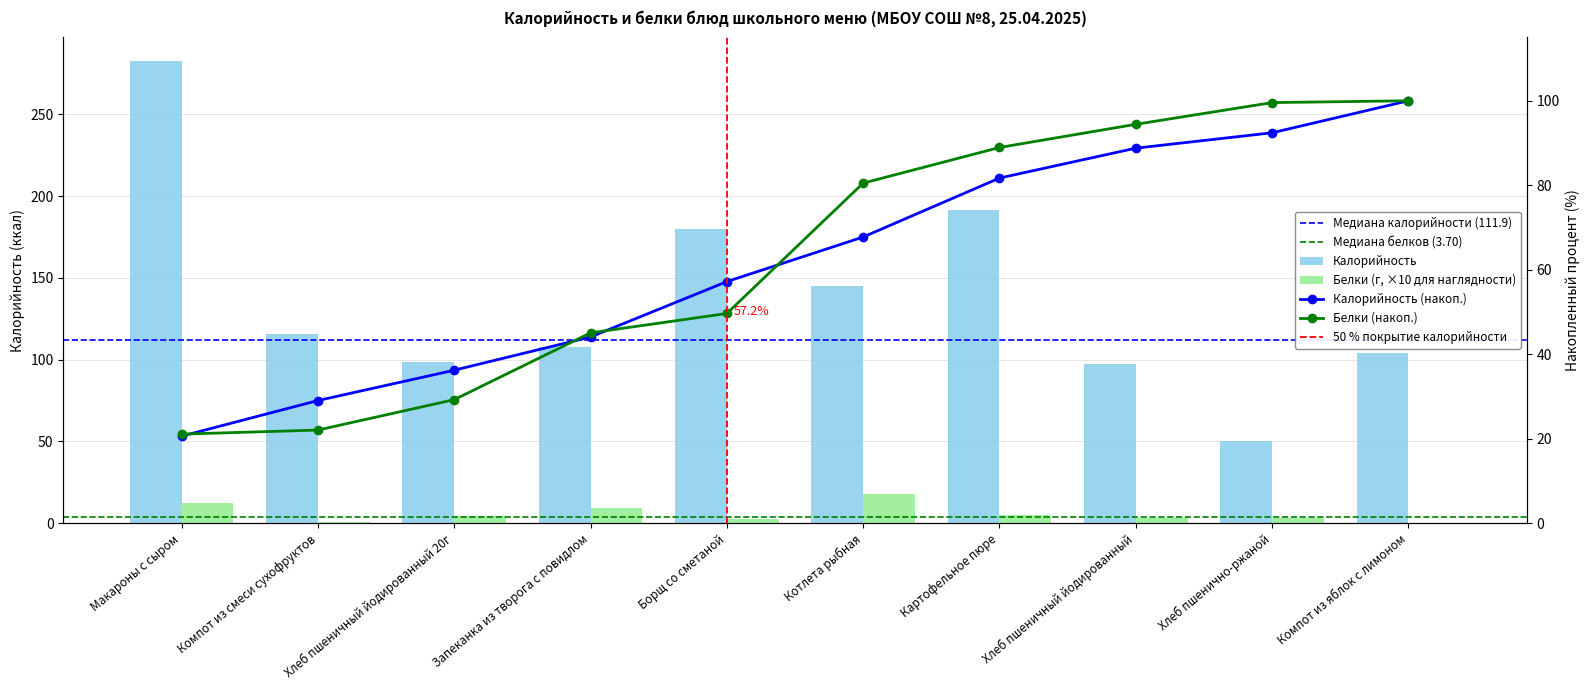

How many categories are shown in the chart?

10